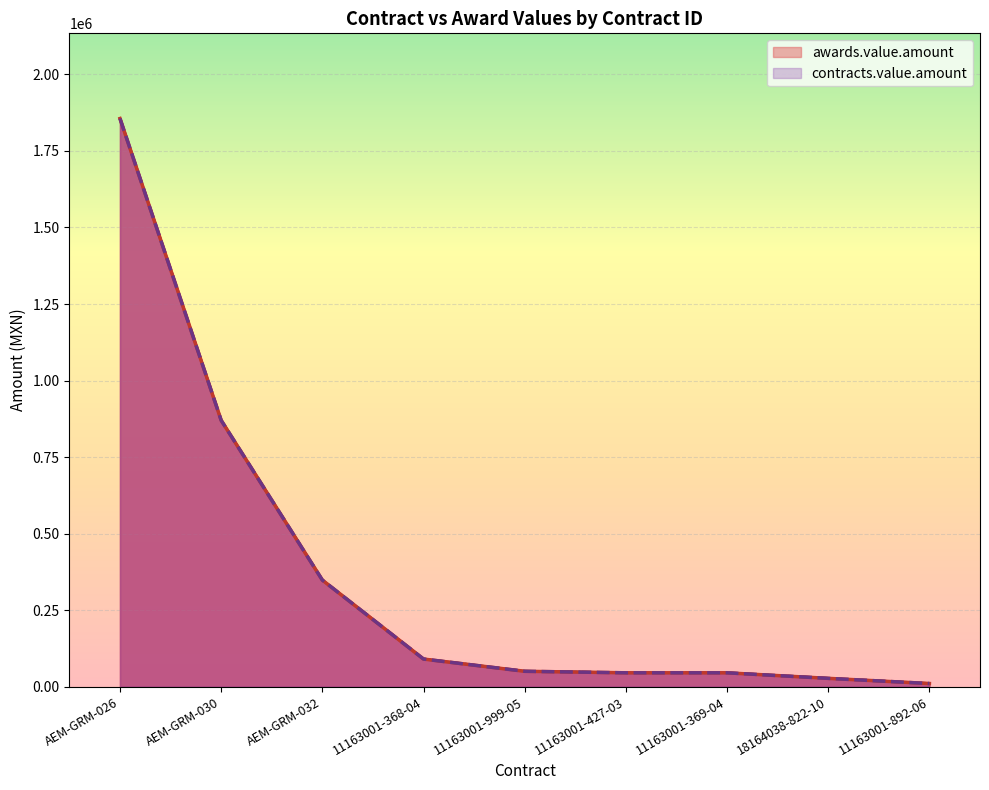

True or false: awards.value.amount and contracts.value.amount intersect in this chart.

False